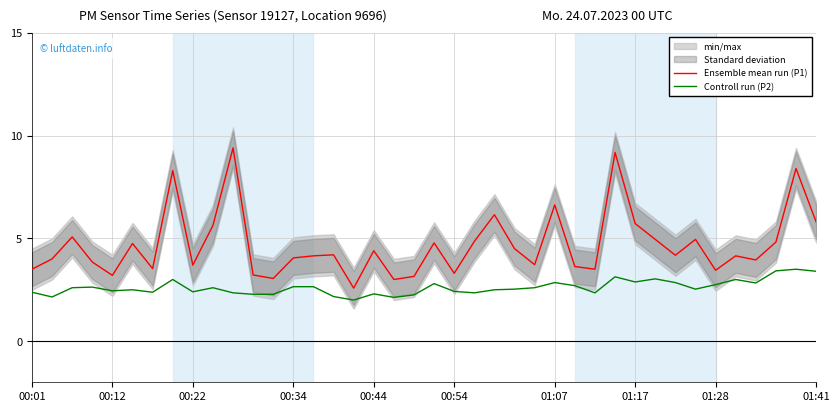

Is it true that Controll run (P2) equals 4.4 at 32?

False